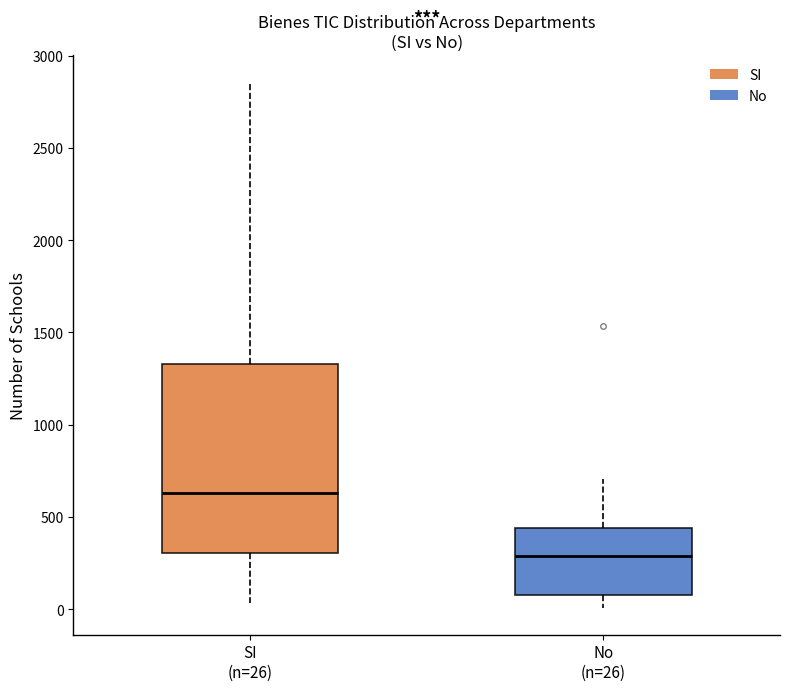

Reading left to right, read every box against the y-axis: the position of its median line, the range the box covers, and the ends of its whiskers. The values are not printed on the chart, so give them approximately, as read against the axis.

SI (n=26): median 650, box 300 to 1350, whiskers 50 to 2850
No (n=26): median 300, box 100 to 450, whiskers 0 to 700